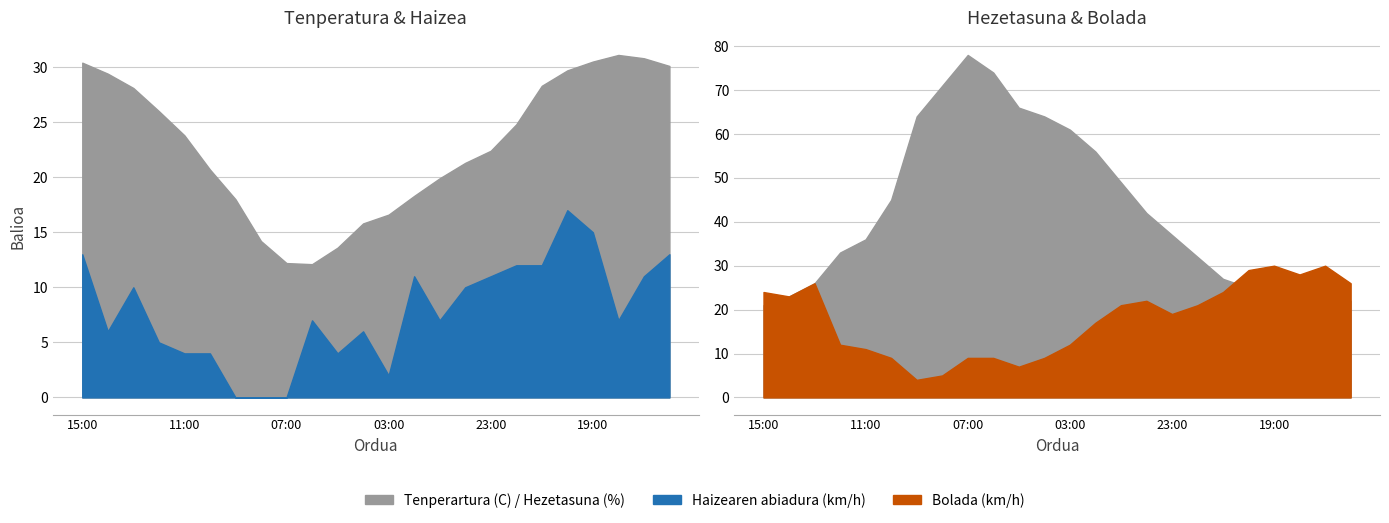

Rank the series by their maximum value, from highest to lowest.

Hezetasuna (%), Tenperartura (C), Bolada (km/h), Haizearen abiadura (km/h)